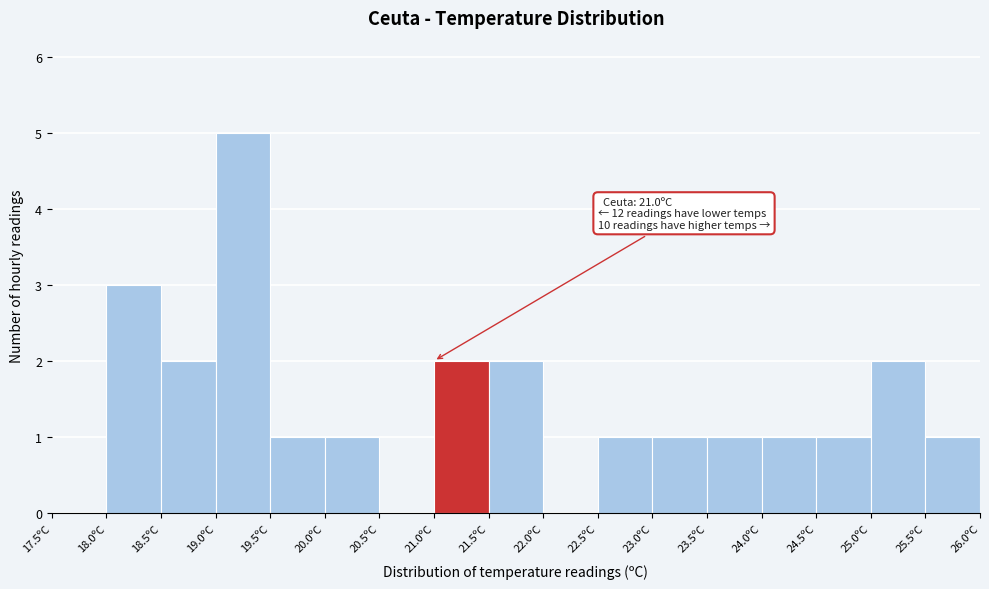

Which range on the x-axis has the tallest bar?

19.0 to 19.5